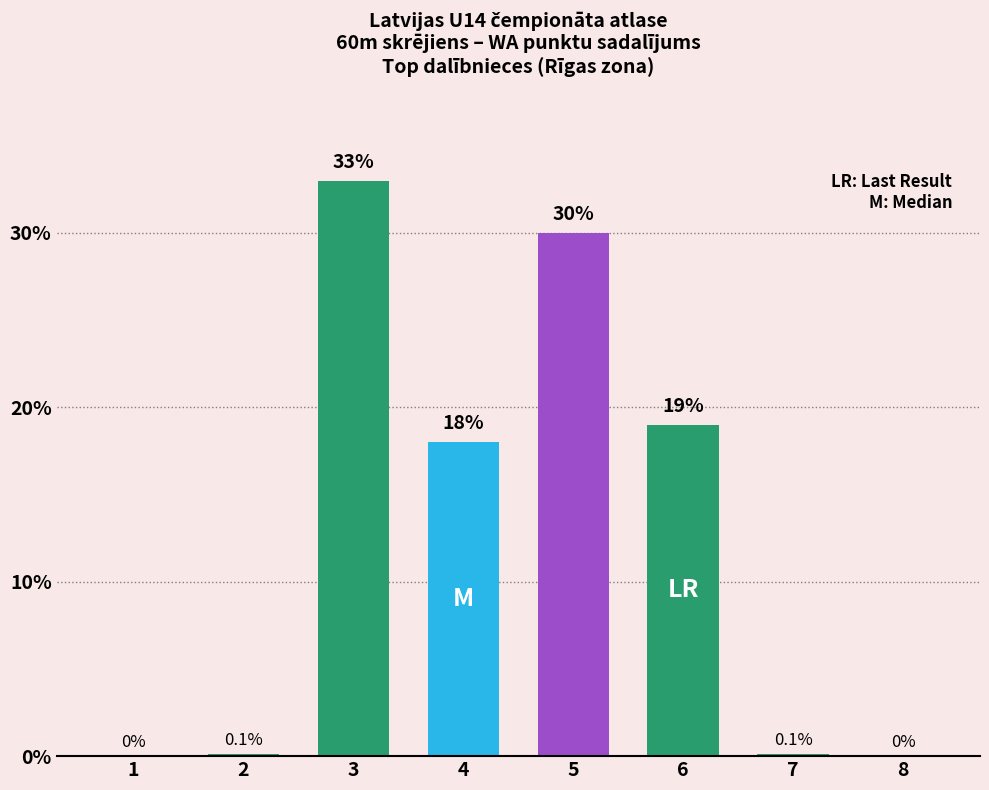

Rank the categories by value from highest to lowest.

3, 5, 6, 4, 2, 7, 1, 8